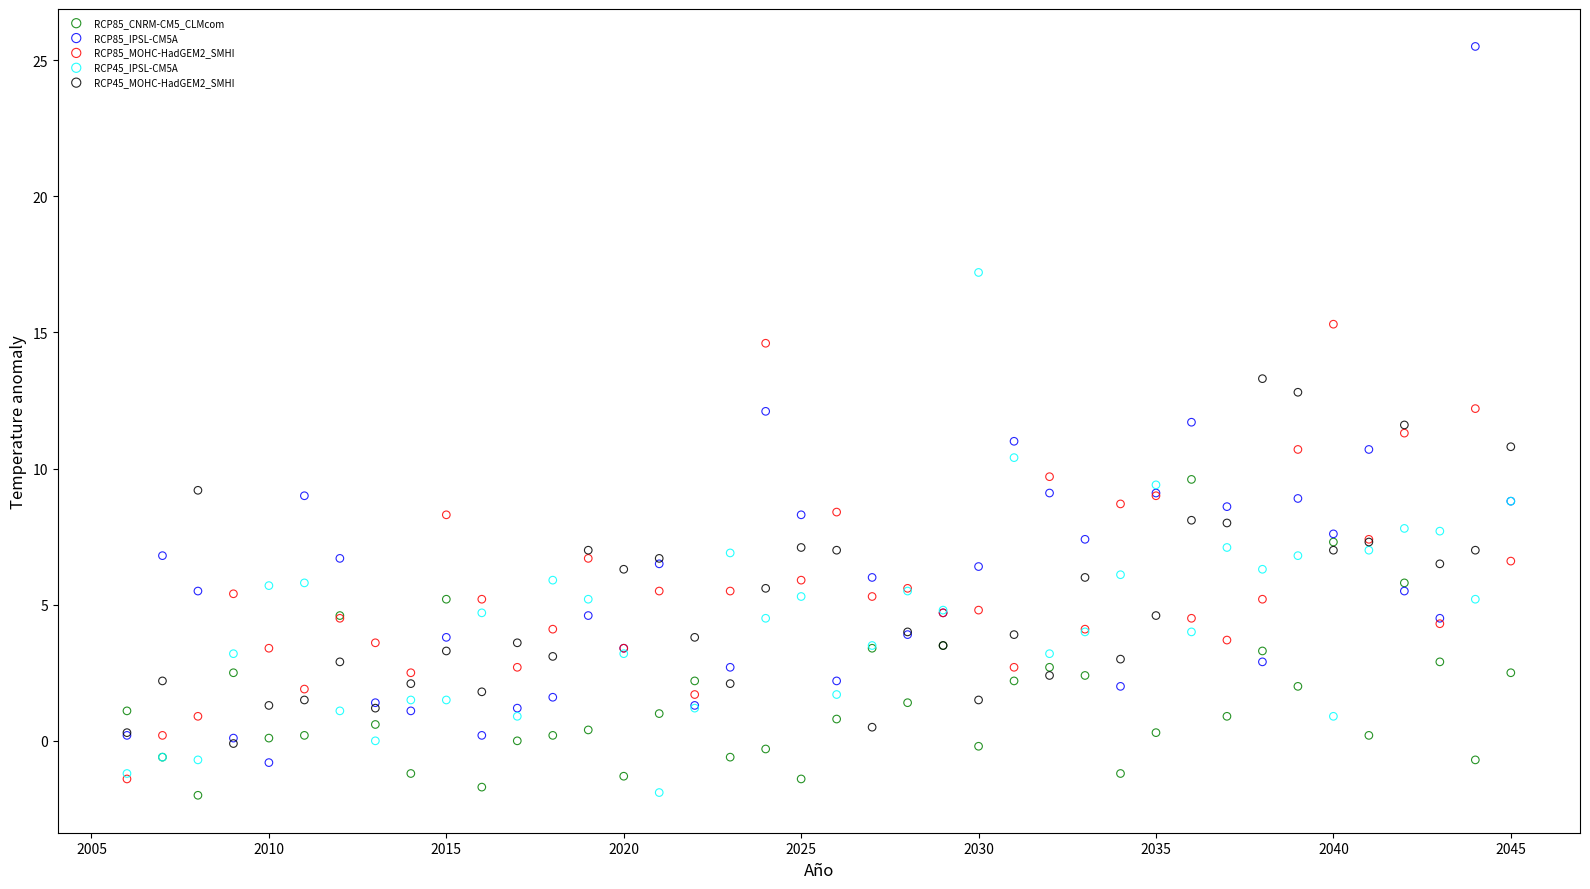

Which series has the widest spread of Y values?

RCP85_IPSL-CM5A